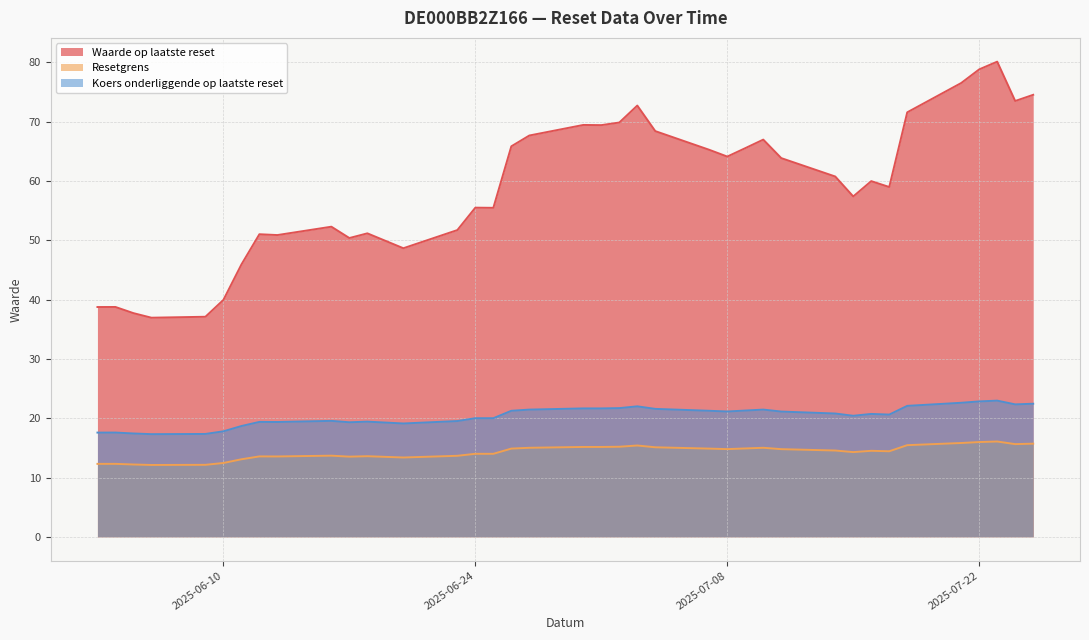

True or false: Resetgrens and Koers onderliggende op laatste reset cross at least once.

False